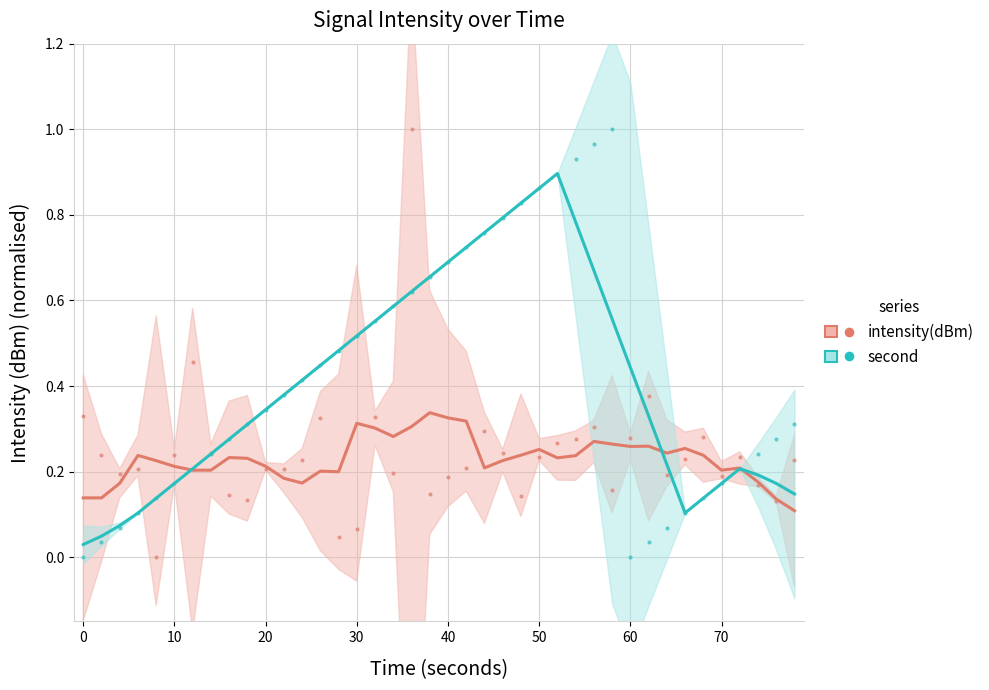

How many interior local peaks does the intensity(dBm) series have?

10